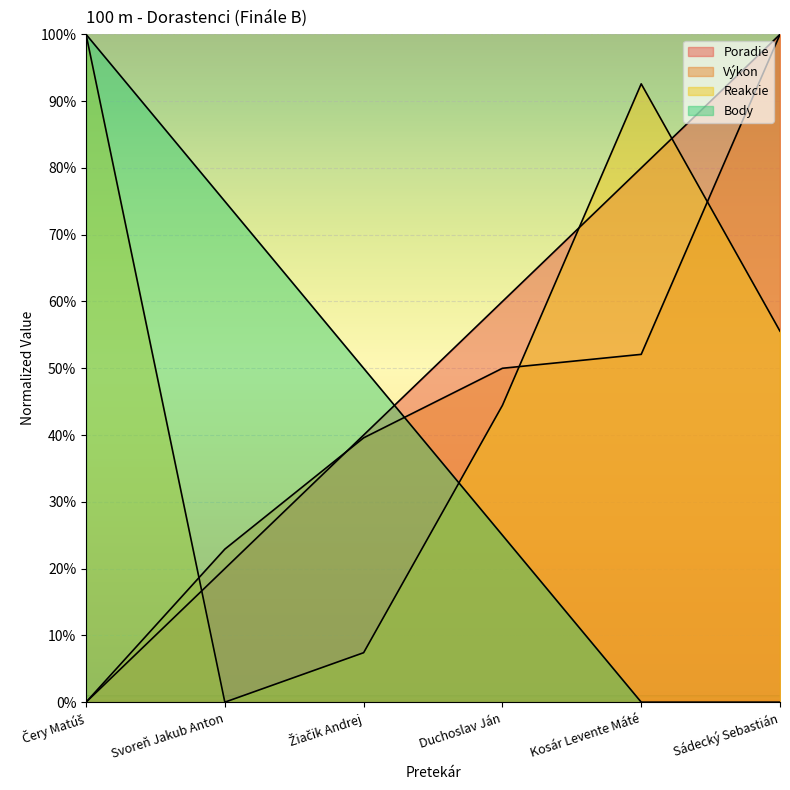

What is the label of the 1st point from the left?

Čery Matúš